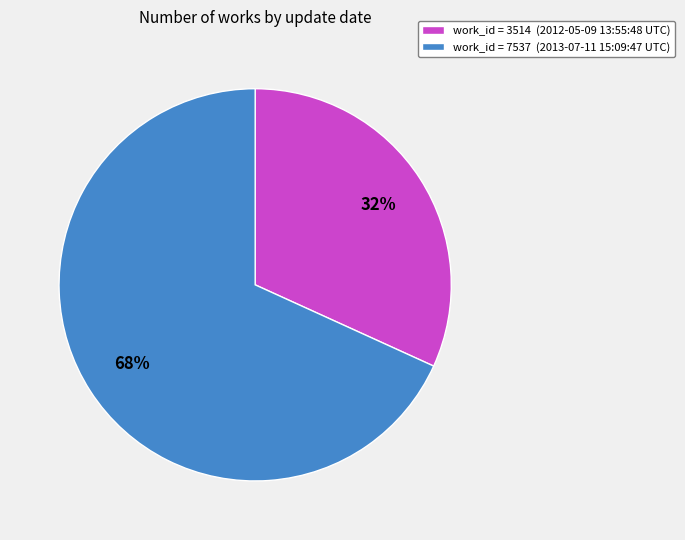

Is the sum of work_id = 7537 (2013-07-11 15:09:47 UTC) and work_id = 3514 (2012-05-09 13:55:48 UTC) greater than half?

Yes